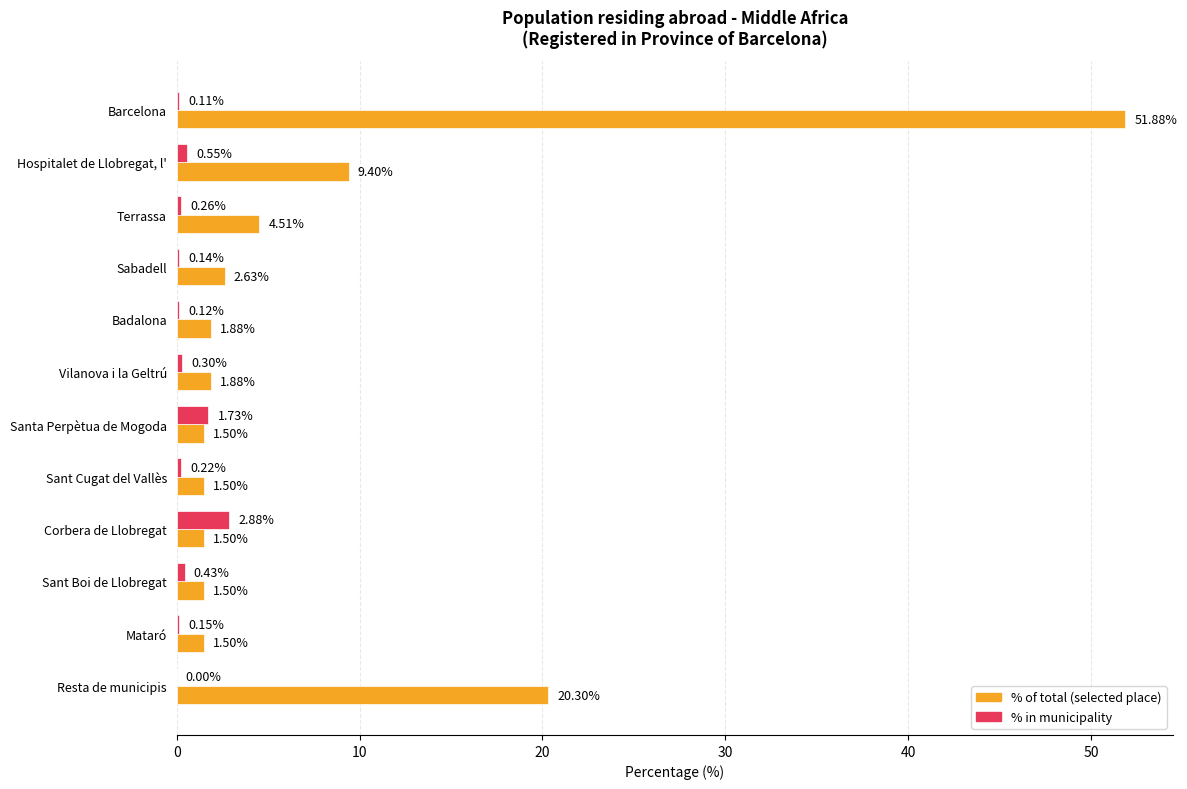

How many distinct data groups are displayed?

2